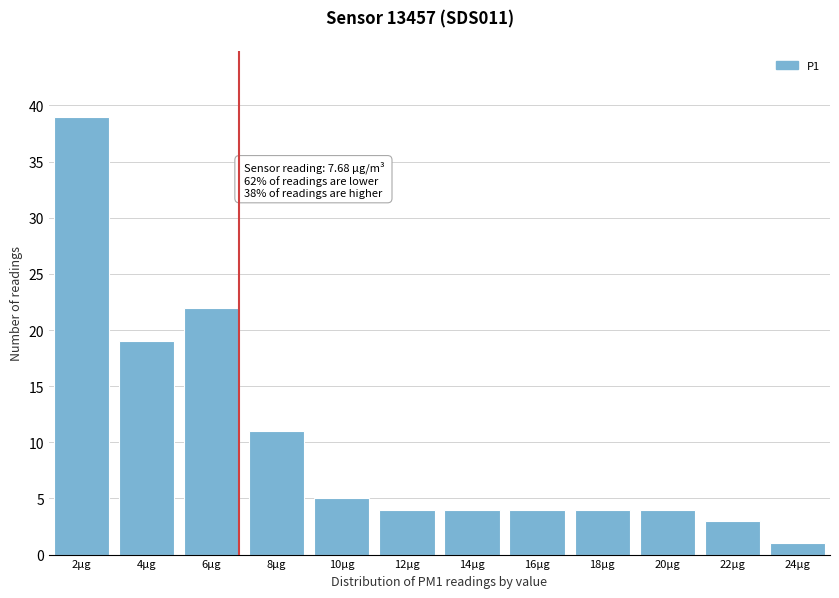

Reading left to right, what are all the values shown in this chart?

39	19	22	11	5	4	4	4	4	4	3	1